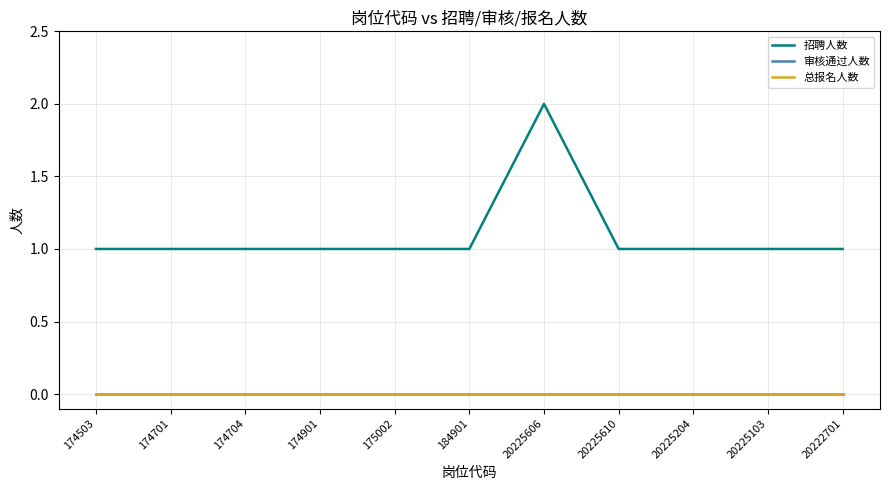

Does the chart have visible grid lines?

Yes